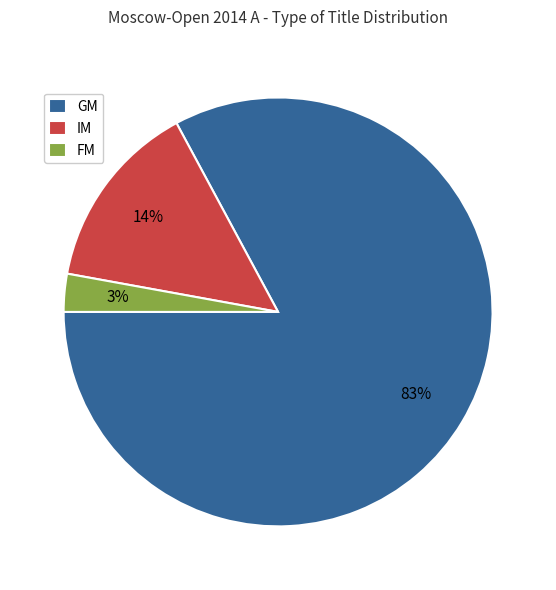

What is the smallest slice in the pie chart?

FM